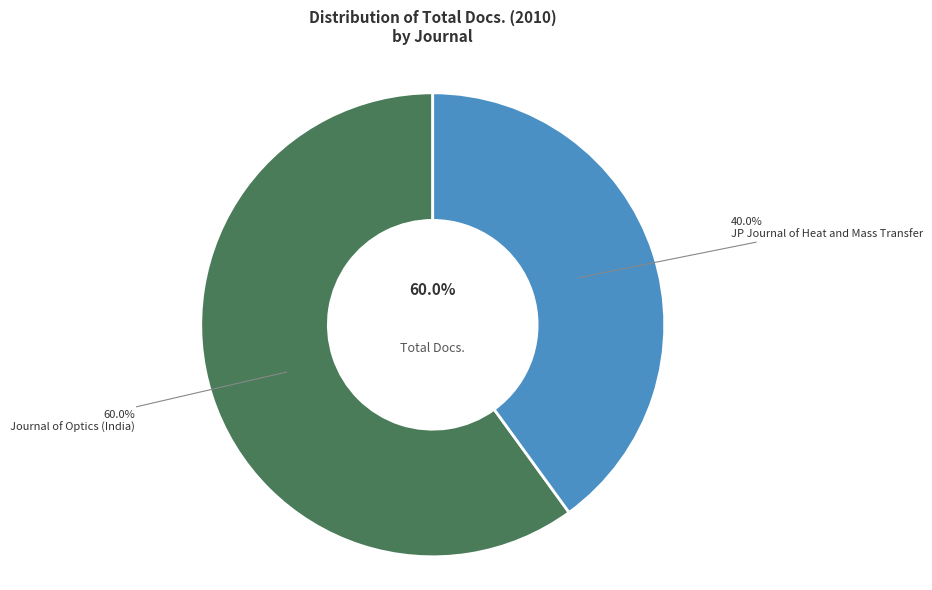

What is the largest slice in the pie chart?

Journal of Optics (India)